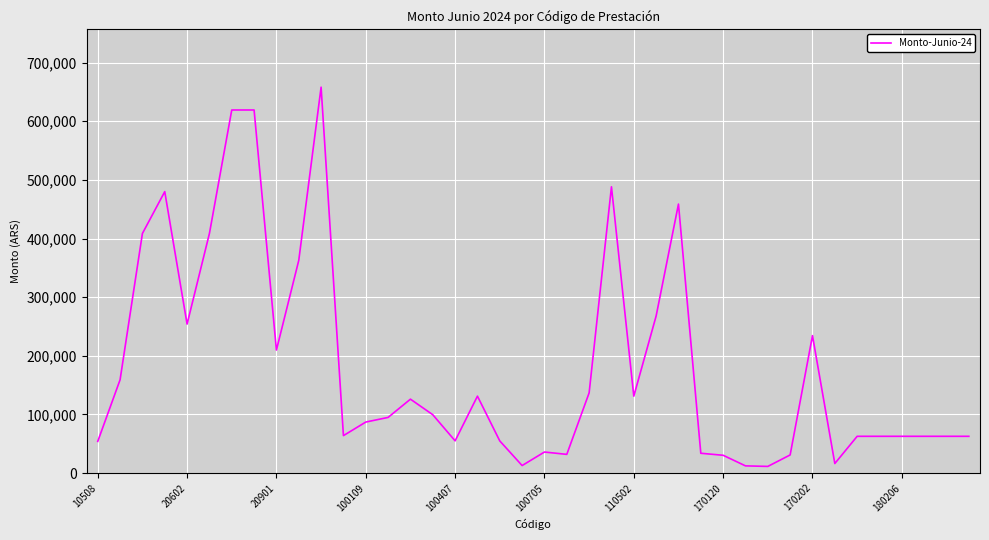

True or false: the data has more than 1 interior local peaks.

True